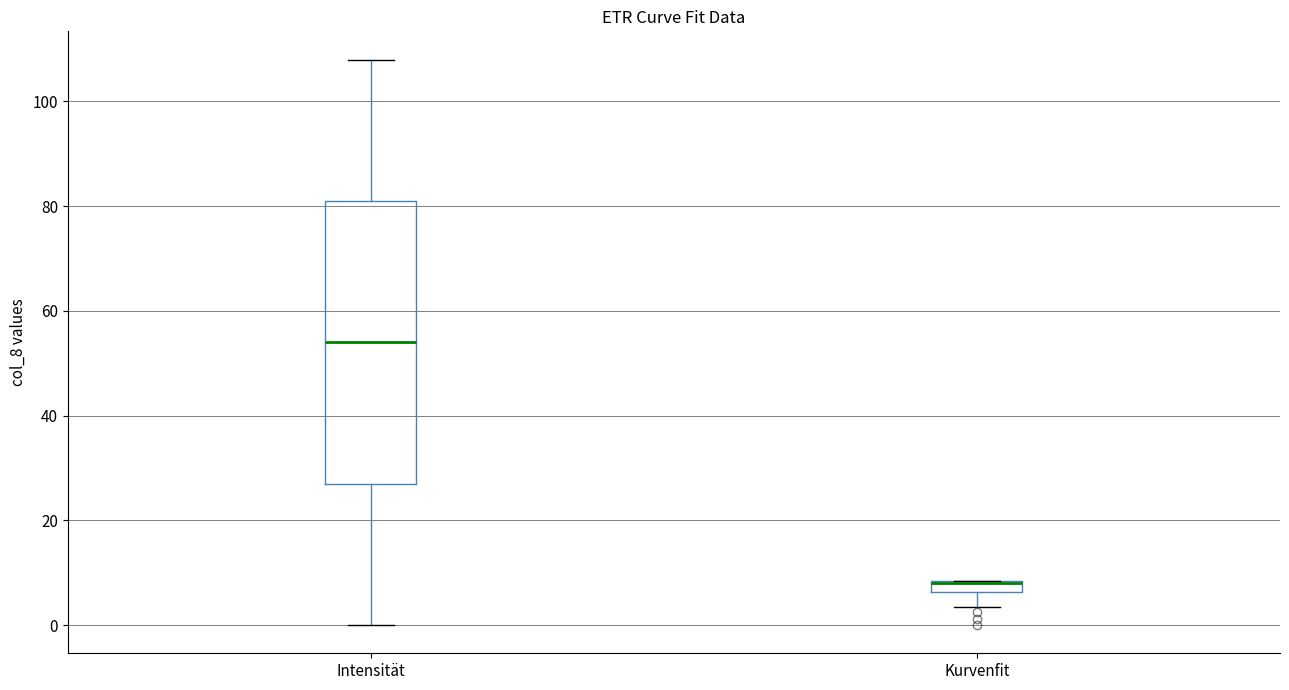

Which box is the tallest, from its lower edge to its upper edge?

Intensität